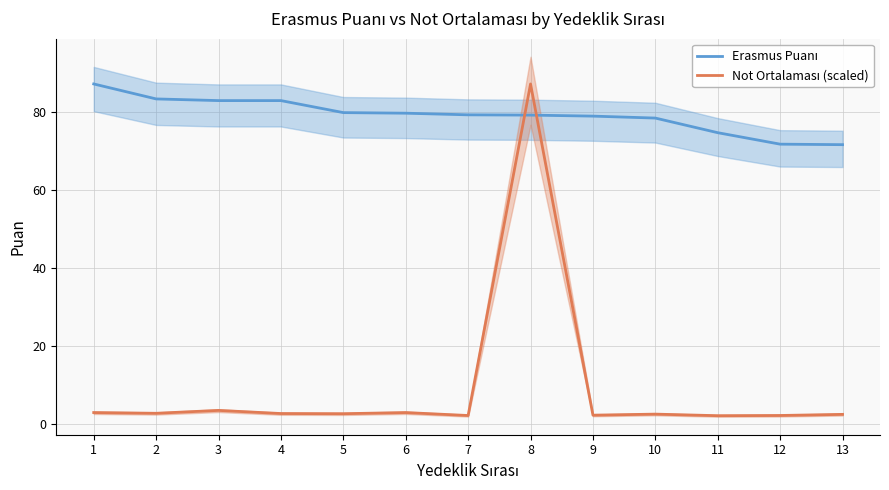

At how many categories does at least one series exceed 72?

11